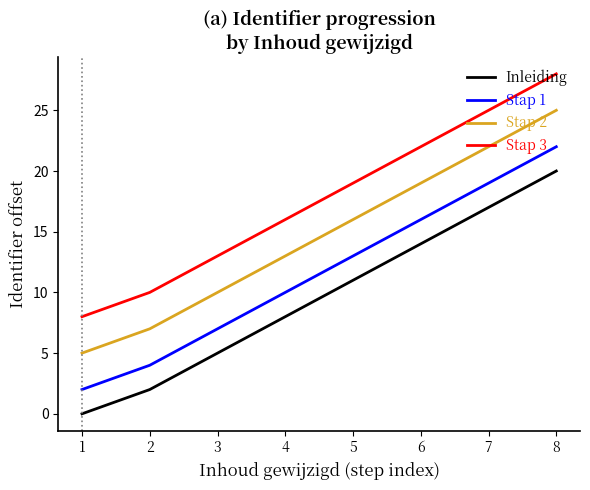

Reading left to right, list all the values displayed in this chart.

Inleiding: 0	2	5	8	11	14	17	20
Stap 1: 2	4	7	10	13	16	19	22
Stap 2: 5	7	10	13	16	19	22	25
Stap 3: 8	10	13	16	19	22	25	28